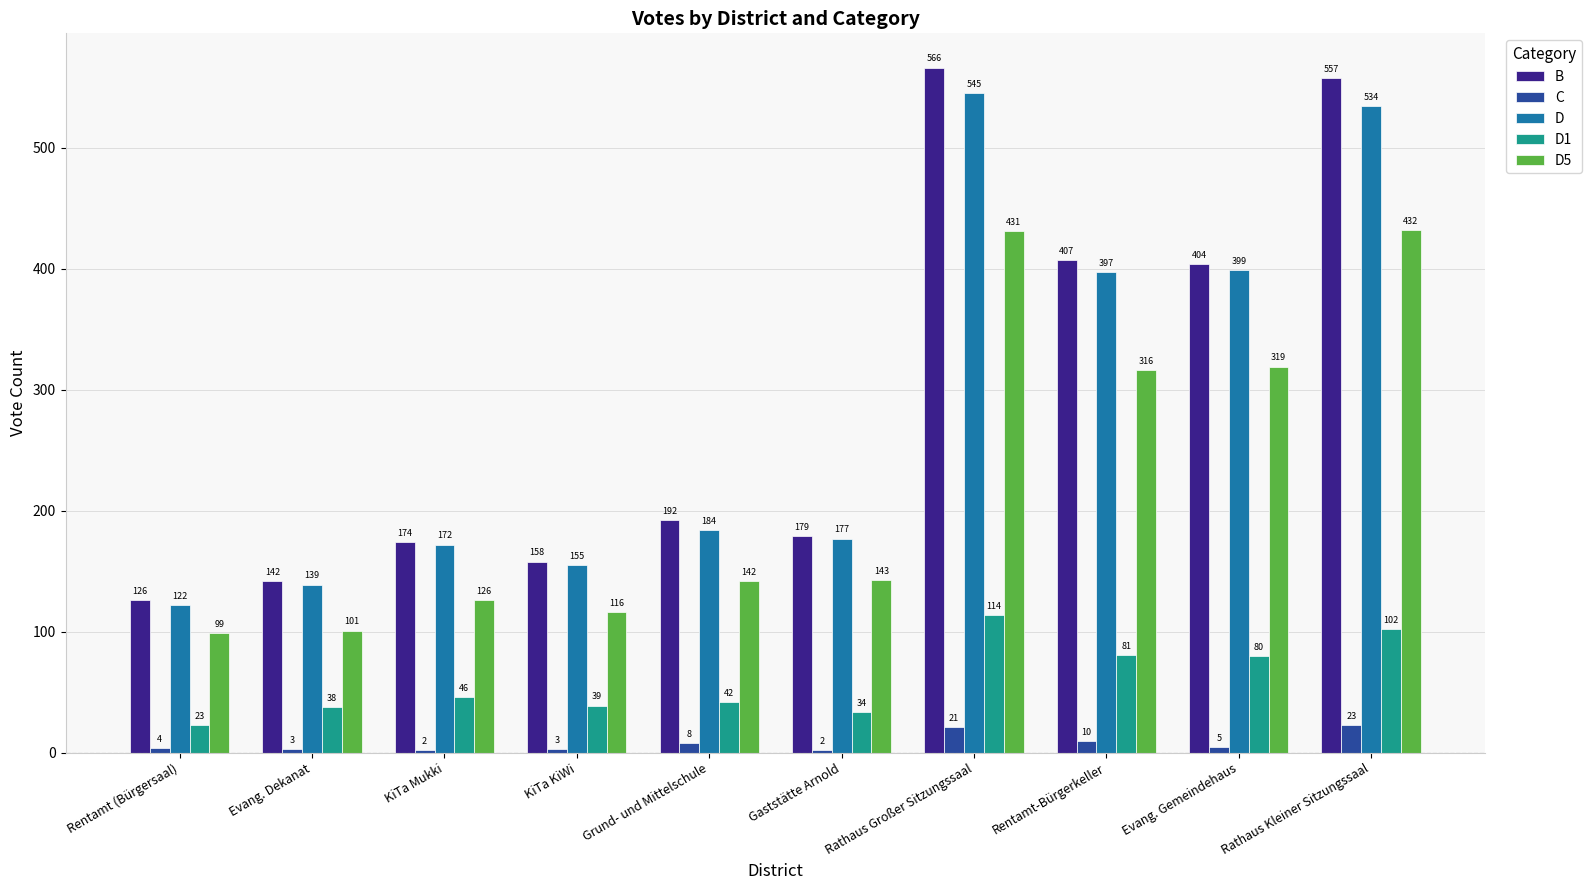

What value does the D5 series have at Evang. Gemeindehaus?

319